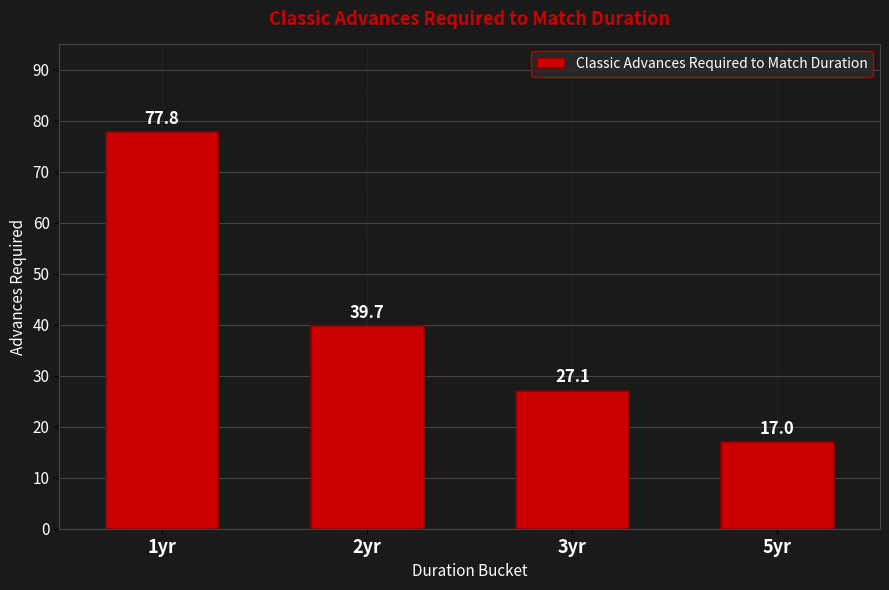

What is the difference between the second highest and second lowest values?

12.6